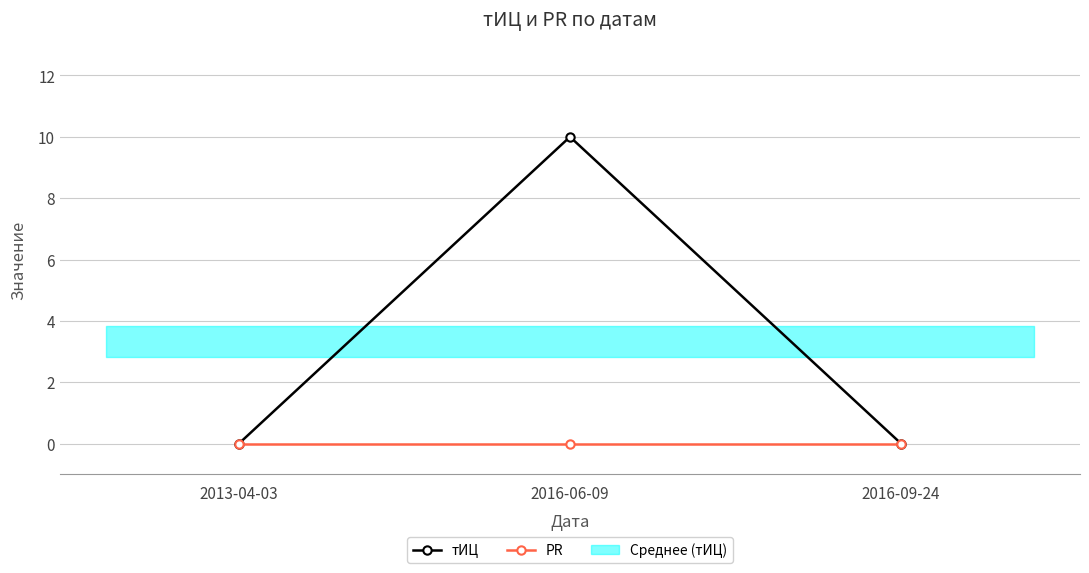

The PR series shows 0 at 2016-09-24. True or false?

True